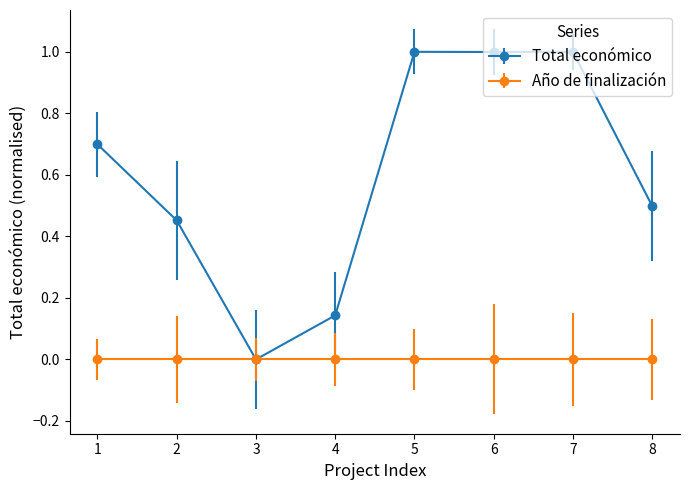

Rank the series by their average value, from lowest to highest.

Año de finalización, Total económico